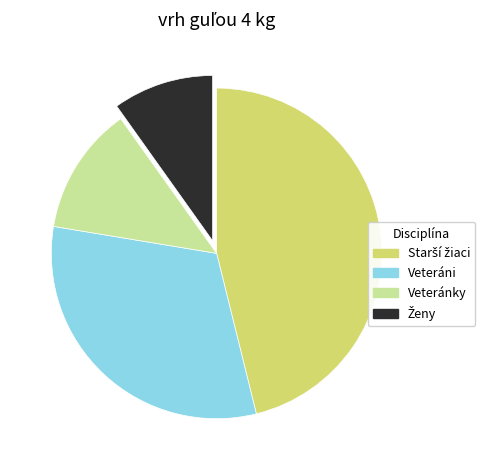

Is there a majority slice in this chart?

No